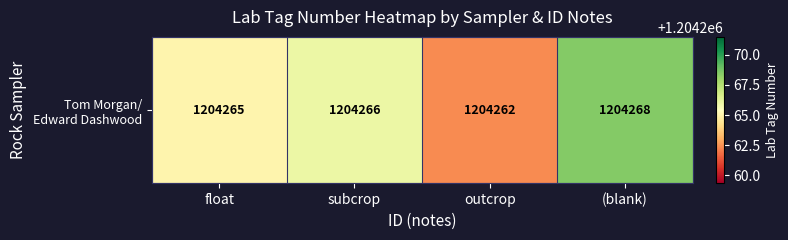

Between (blank) and float, which is larger?

(blank)